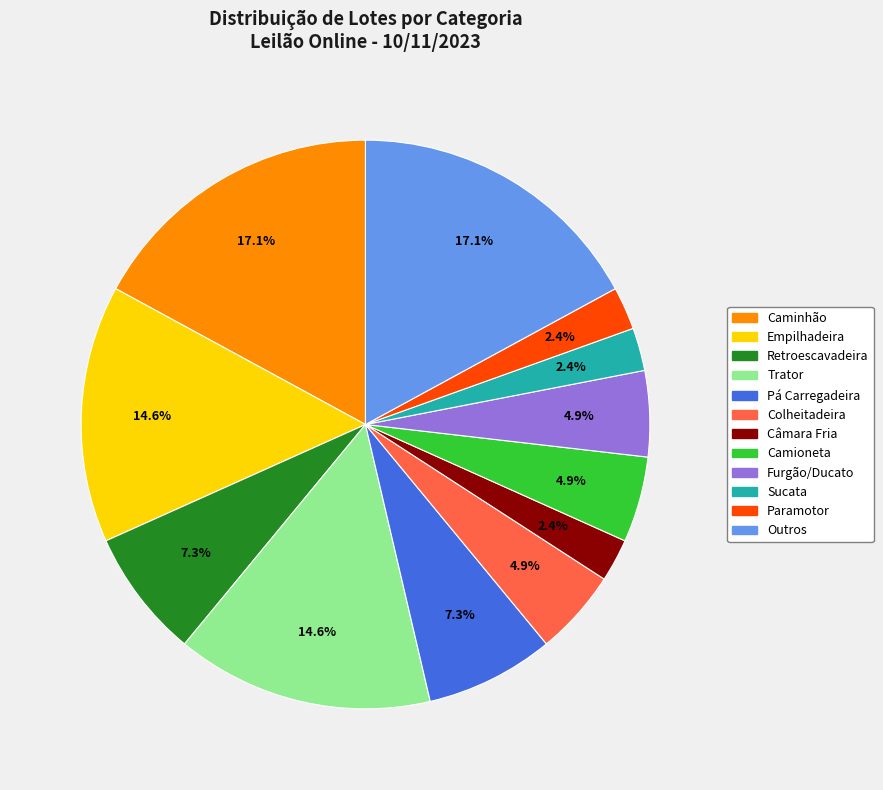

Is there a majority slice in this chart?

No